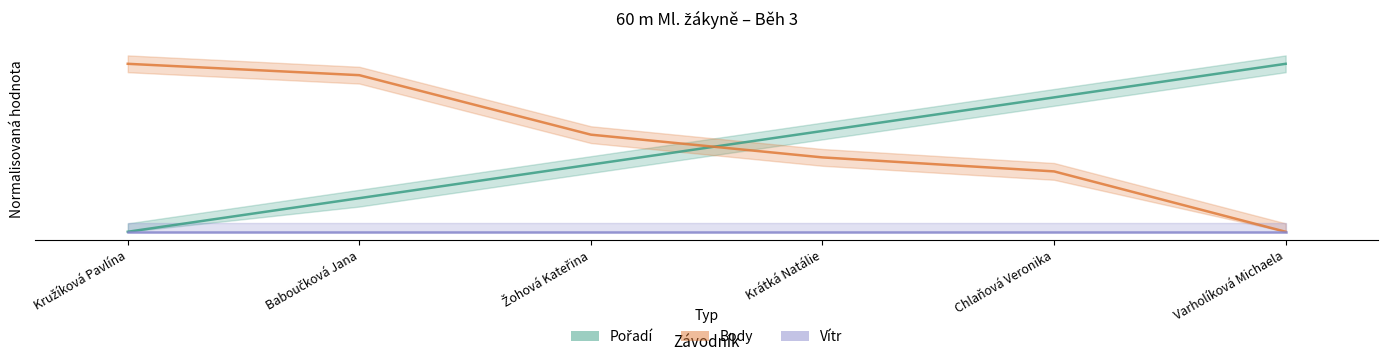

Reading left to right, what are all the values shown in this chart?

Pořadí: Kružíková Pavlína=0.0	Baboučková Jana=0.2	Žohová Kateřina=0.4	Krátká Natálie=0.6	Chlaňová Veronika=0.8	Varholíková Michaela=1.0
Body: Kružíková Pavlína=1.0	Baboučková Jana=0.9	Žohová Kateřina=0.6	Krátká Natálie=0.4	Chlaňová Veronika=0.4	Varholíková Michaela=0.0
Vítr: Kružíková Pavlína=0.0	Baboučková Jana=0.0	Žohová Kateřina=0.0	Krátká Natálie=0.0	Chlaňová Veronika=0.0	Varholíková Michaela=0.0